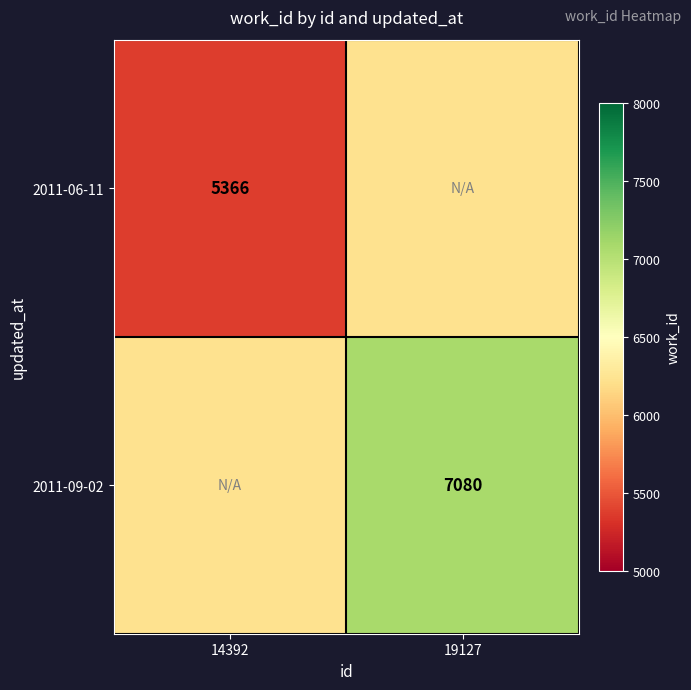

The 2011-06-11 series shows 5366 at 14392. True or false?

True